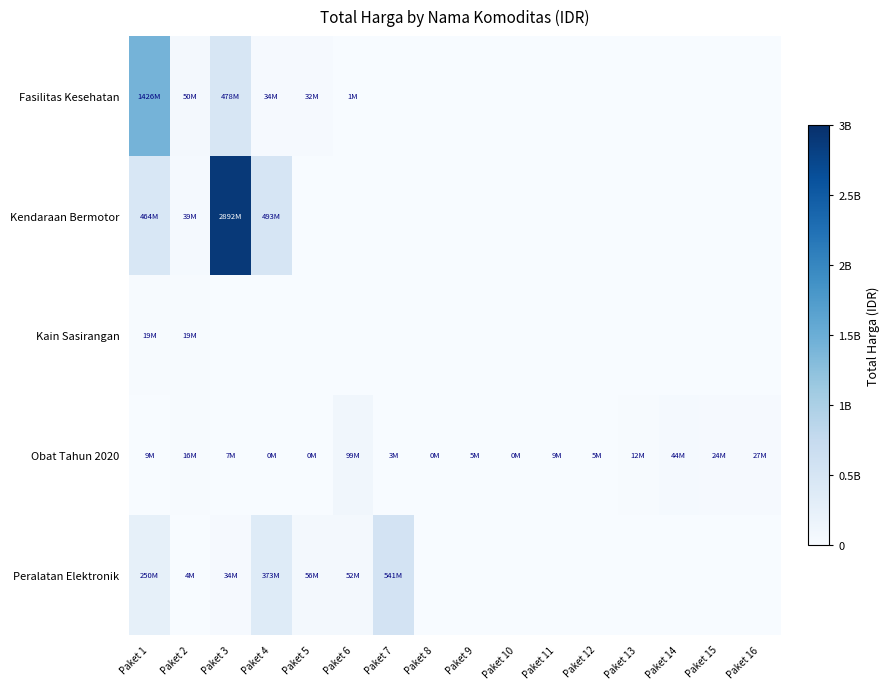

Reading left to right, what are all the values shown in this chart?

Fasilitas Kesehatan: Paket 1=1425867900	Paket 2=49730040	Paket 3=477600000	Paket 4=34000000	Paket 5=32441200	Paket 6=577875	Paket 7=0	Paket 8=0	Paket 9=0	Paket 10=0	Paket 11=0	Paket 12=0	Paket 13=0	Paket 14=0	Paket 15=0	Paket 16=0
Kendaraan Bermotor: Paket 1=464002100	Paket 2=39440000	Paket 3=2892122000	Paket 4=493000000	Paket 5=0	Paket 6=0	Paket 7=0	Paket 8=0	Paket 9=0	Paket 10=0	Paket 11=0	Paket 12=0	Paket 13=0	Paket 14=0	Paket 15=0	Paket 16=0
Kain Sasirangan: Paket 1=19175000	Paket 2=18900000	Paket 3=0	Paket 4=0	Paket 5=0	Paket 6=0	Paket 7=0	Paket 8=0	Paket 9=0	Paket 10=0	Paket 11=0	Paket 12=0	Paket 13=0	Paket 14=0	Paket 15=0	Paket 16=0
Obat Tahun 2020: Paket 1=9180000	Paket 2=15513960	Paket 3=7401240	Paket 4=333600	Paket 5=78000	Paket 6=98772570	Paket 7=2772000	Paket 8=265000	Paket 9=4672200	Paket 10=182000	Paket 11=8742500	Paket 12=5129000	Paket 13=12453900	Paket 14=43859200	Paket 15=23653000	Paket 16=27412000
Peralatan Elektronik: Paket 1=250350000	Paket 2=4350000	Paket 3=34292000	Paket 4=373404000	Paket 5=56152800	Paket 6=51601000	Paket 7=541071000	Paket 8=0	Paket 9=0	Paket 10=0	Paket 11=0	Paket 12=0	Paket 13=0	Paket 14=0	Paket 15=0	Paket 16=0